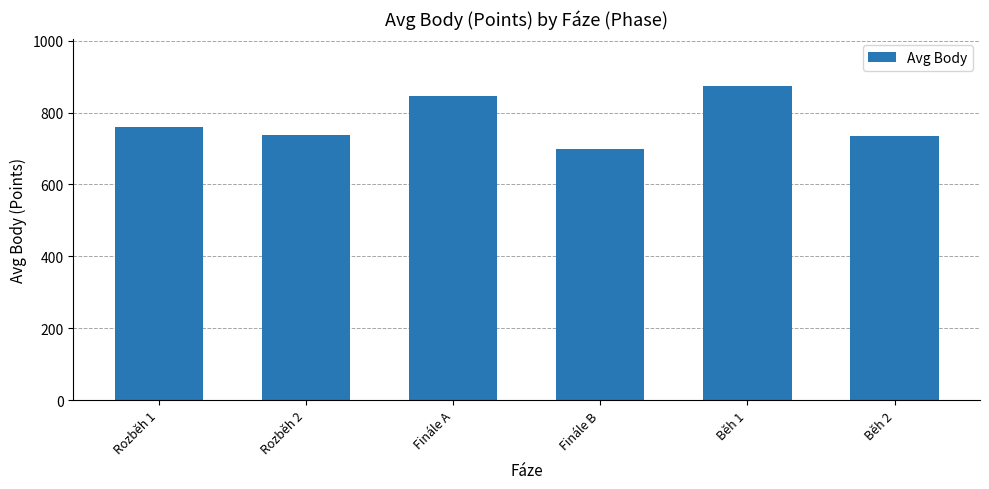

The value at Rozběh 1 is 448. True or false?

False